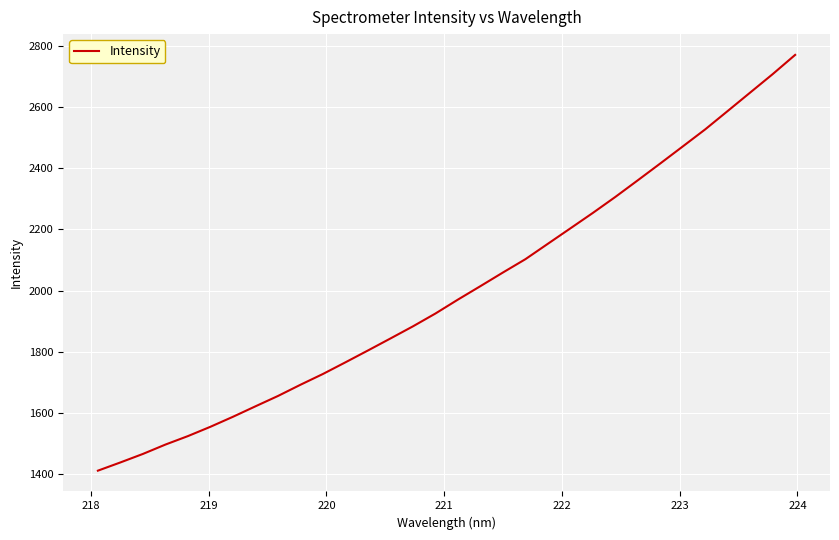

What is the smallest value displayed?

1411.4